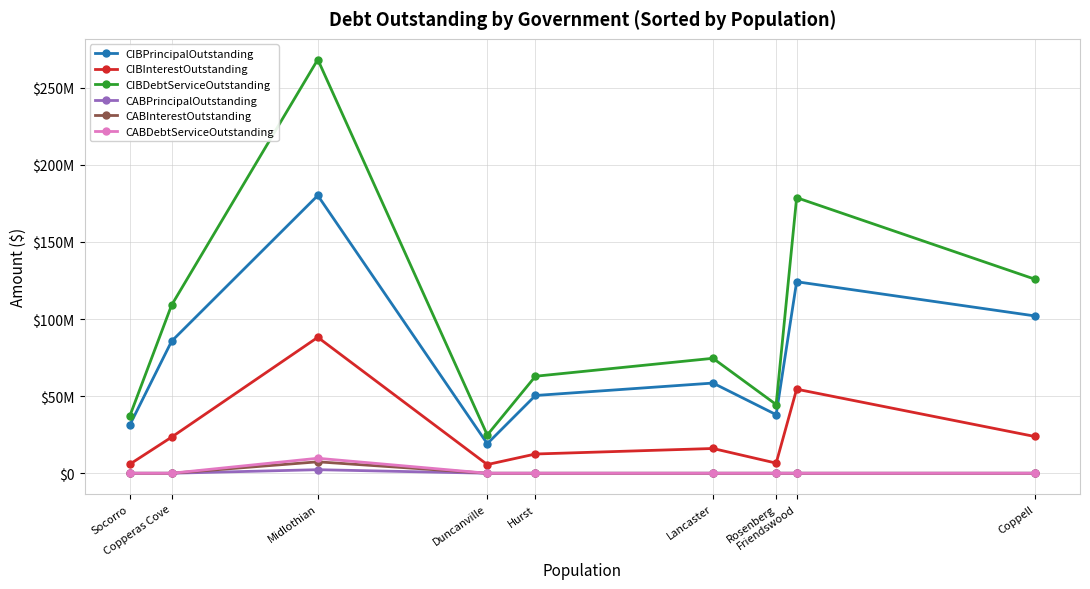

What is the label of the 7th point from the left?

Rosenberg